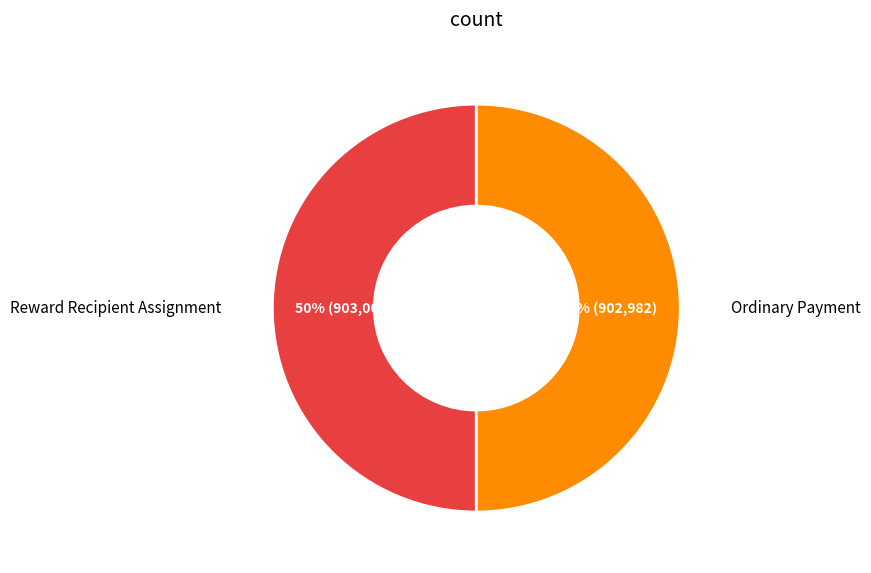

Is the sum of Reward Recipient Assignment and Ordinary Payment greater than half?

Yes